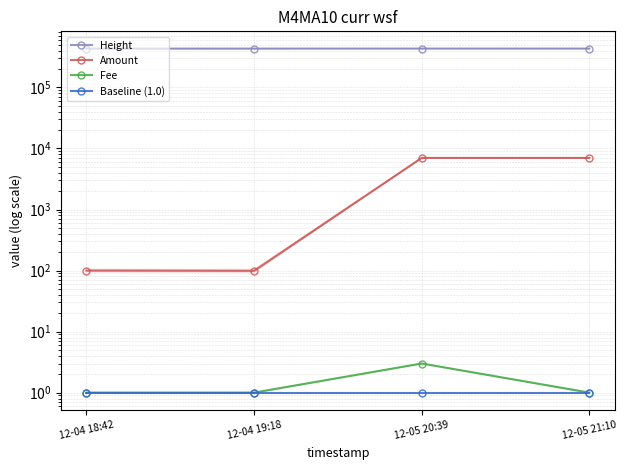

The Fee series shows 3 at 12-05 20:39. True or false?

True